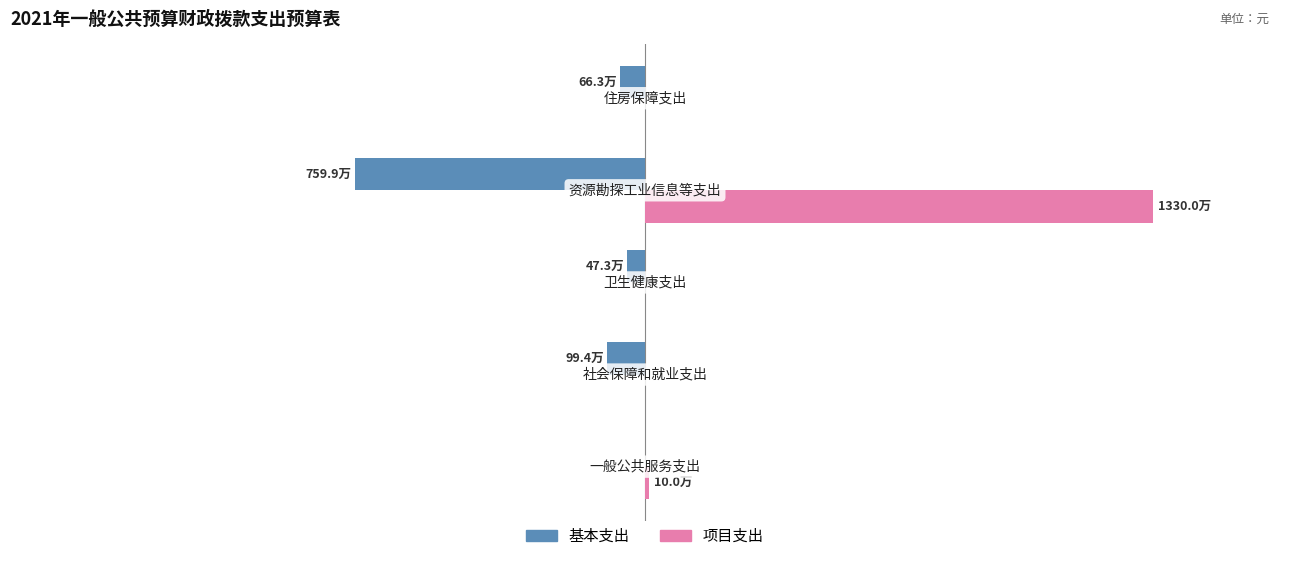

What are all the series names shown in the legend?

基本支出, 项目支出